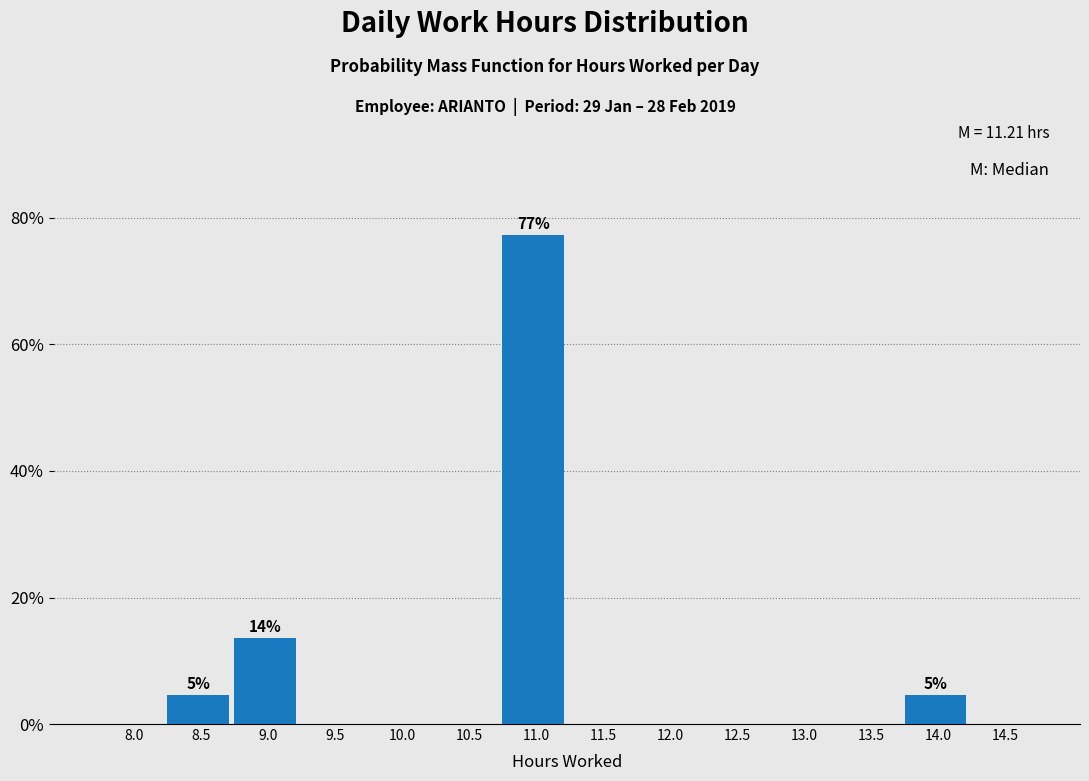

Reading left to right, what are all the values shown in this chart?

8.0=0.0	8.5=4.5	9.0=13.6	9.5=0.0	10.0=0.0	10.5=0.0	11.0=77.3	11.5=0.0	12.0=0.0	12.5=0.0	13.0=0.0	13.5=0.0	14.0=4.5	14.5=0.0